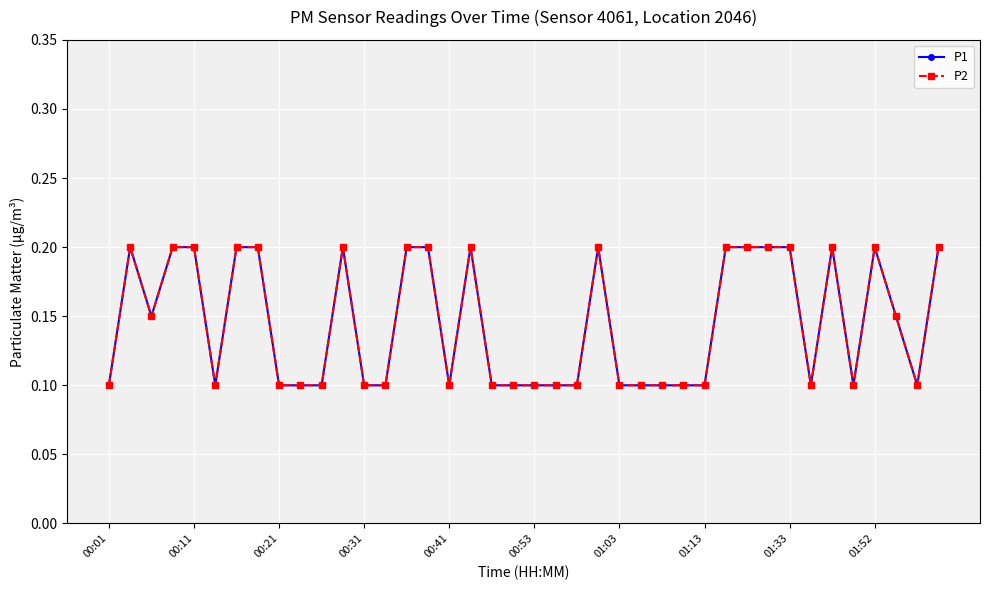

What is the label of the 38th point from the left?

37